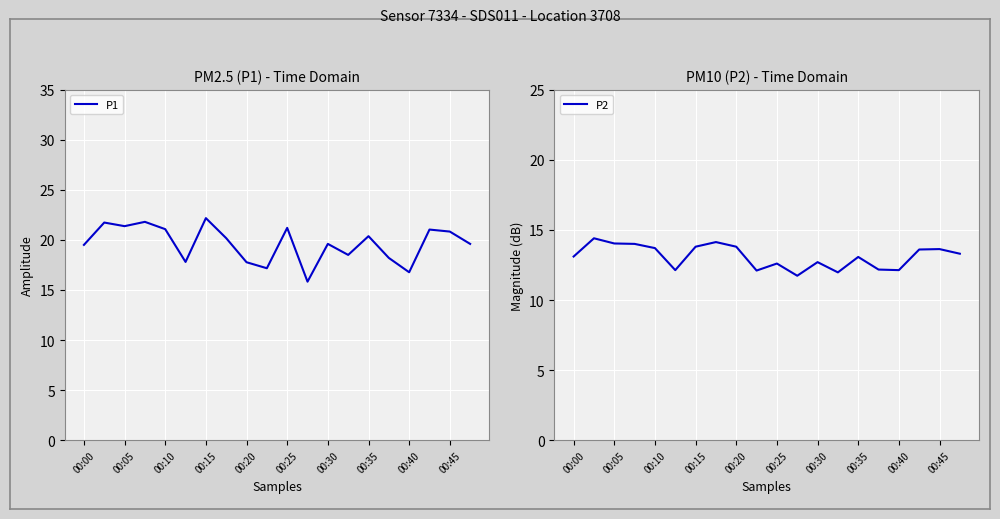

True or false: P1 has a value of 24.4 at 13.

False